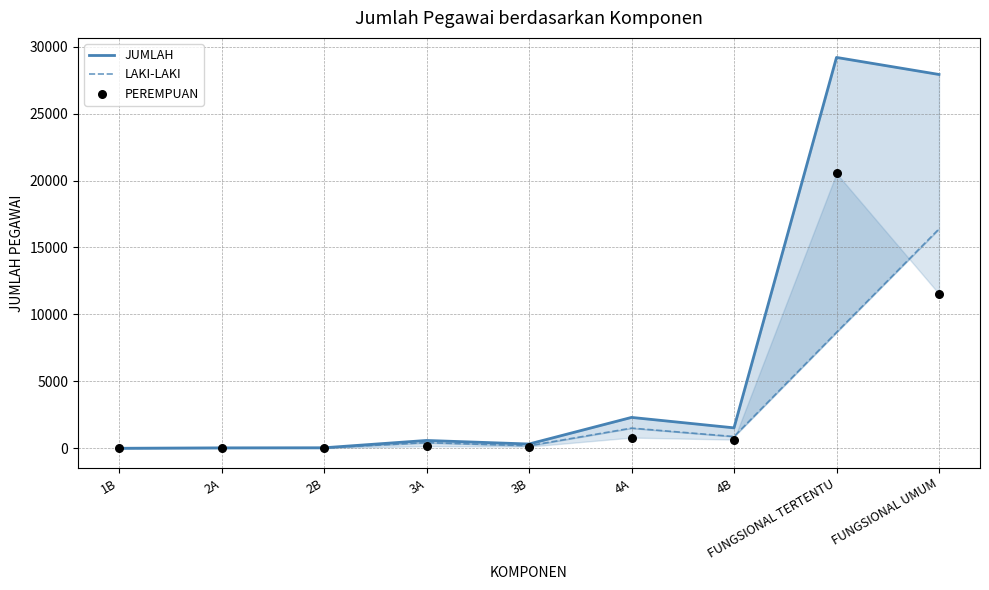

What is the total value across all series at 3B?

640